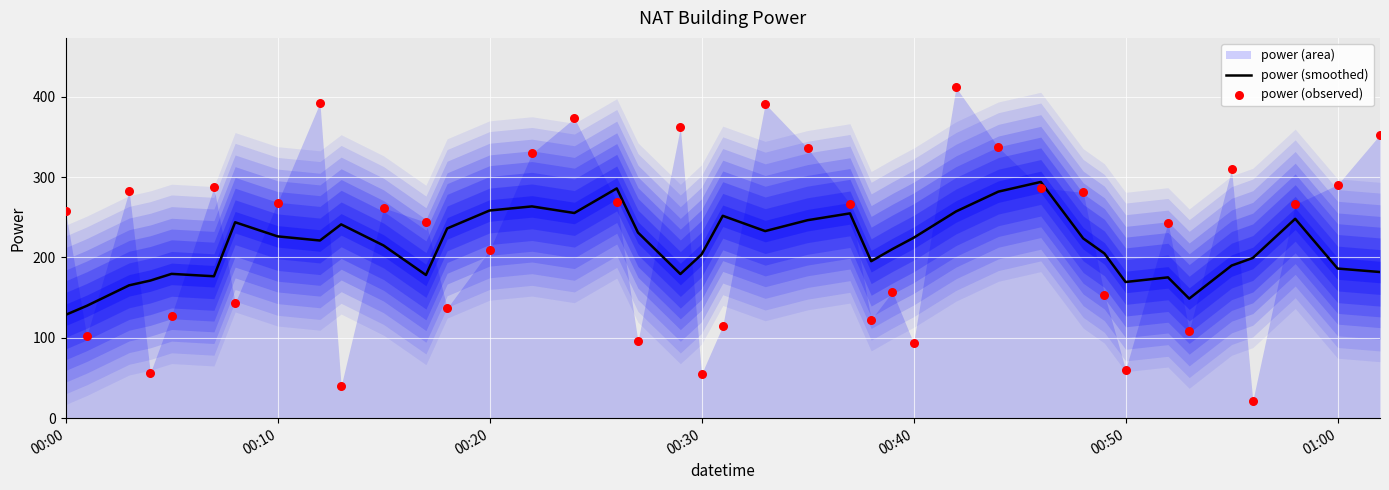

The power (smoothed) series shows 128.5 at 00:00. True or false?

True